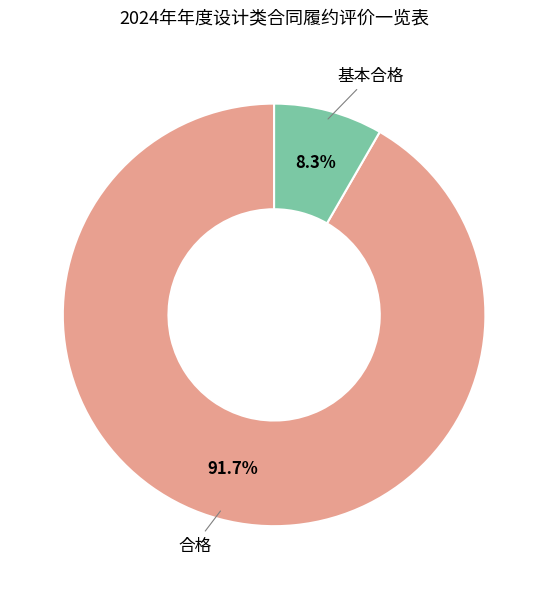

Which slice represents more than half of the pie?

合格